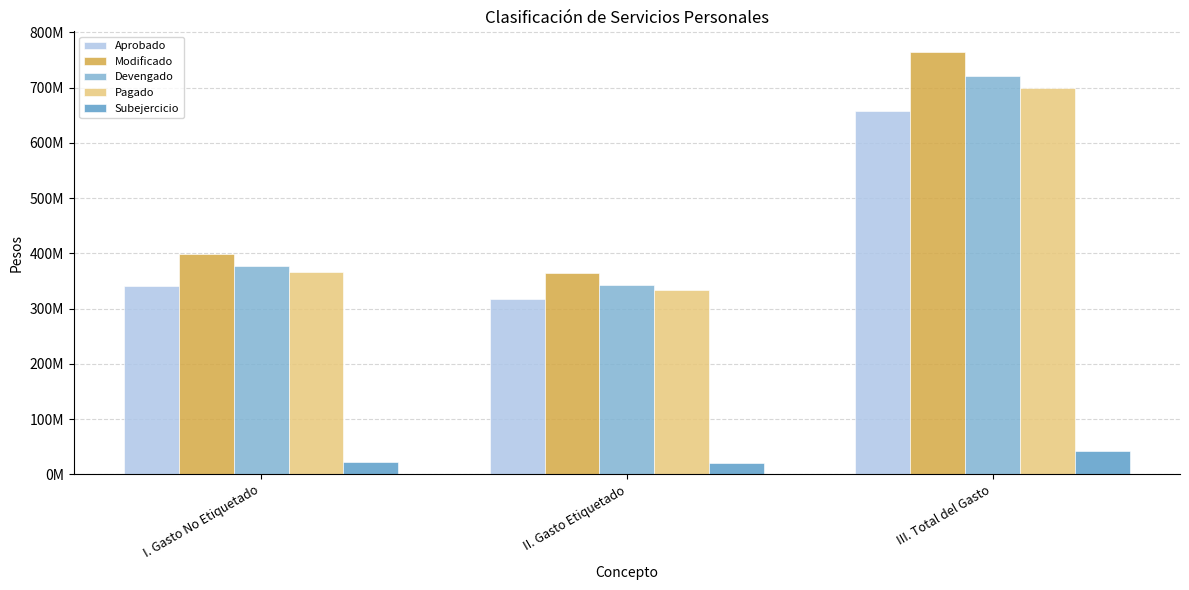

What are all the series names shown in the legend?

Aprobado, Modificado, Devengado, Pagado, Subejercicio